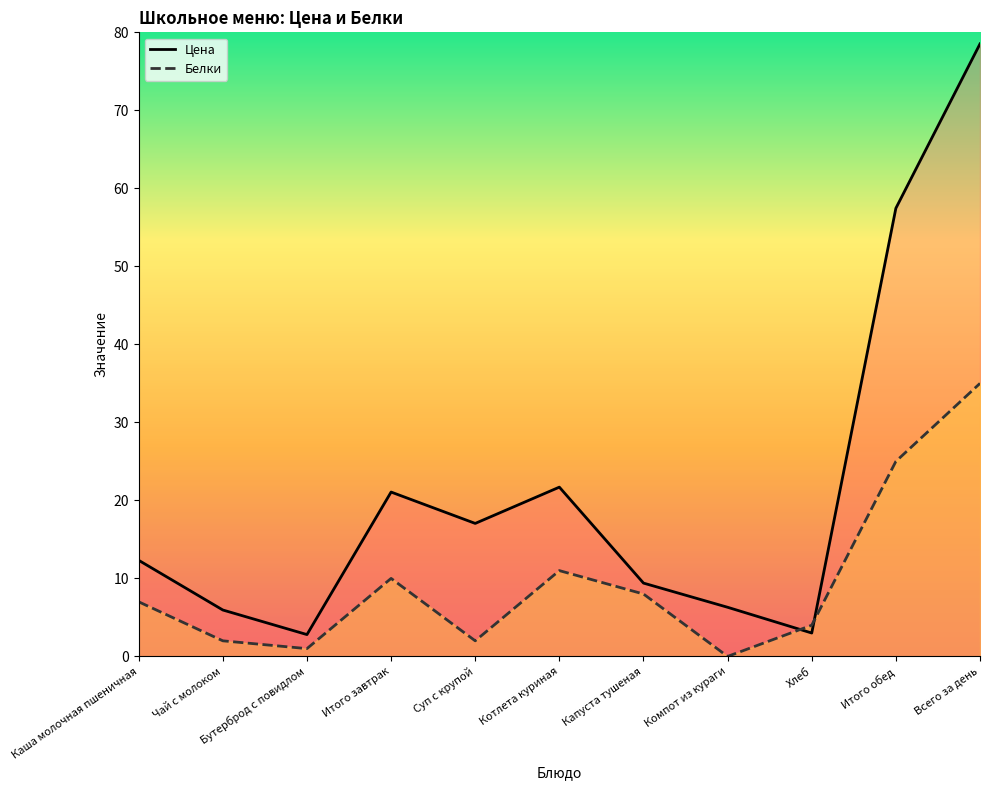

What position from the left is Чай с молоком?

2